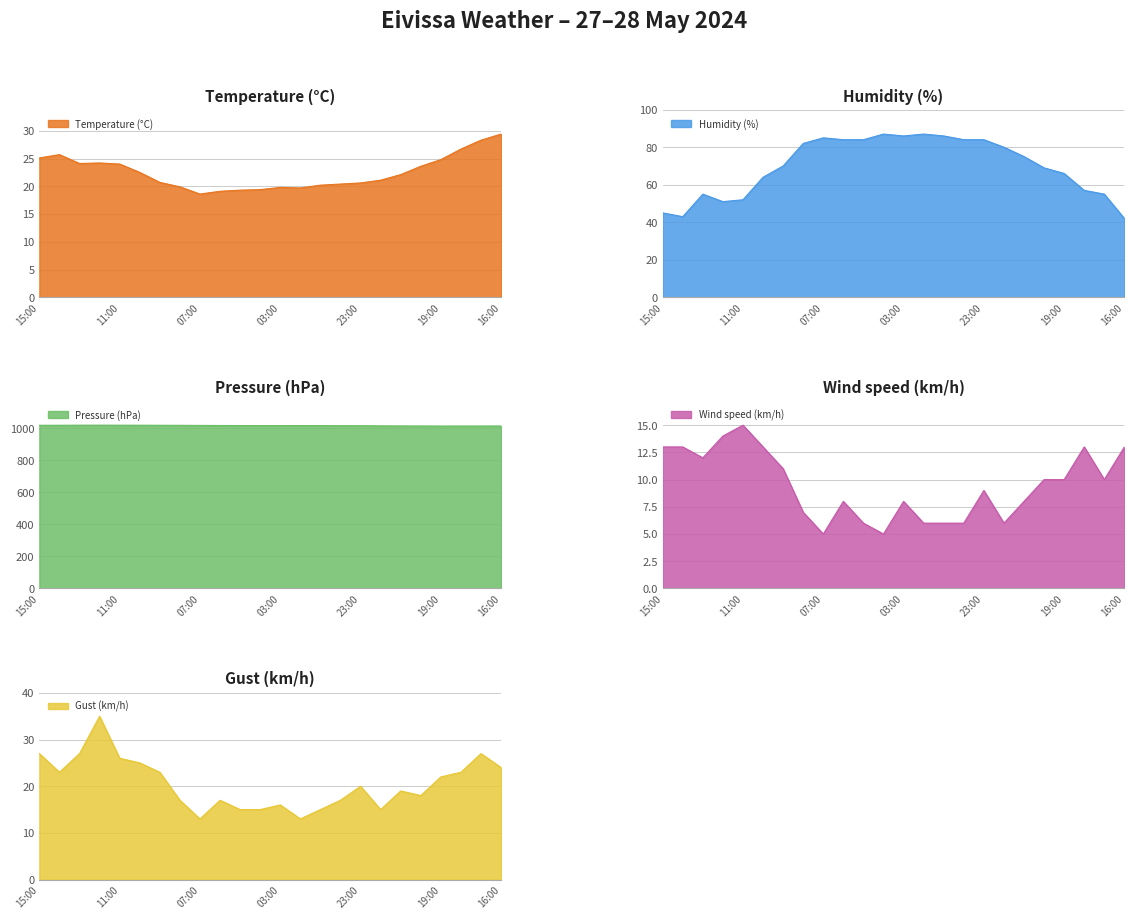

Rank the categories by Humidity (%) value from highest to lowest.

04:00, 02:00, 03:00, 01:00, 07:00, 06:00, 05:00, 00:00, 23:00, 08:00, 22:00, 21:00, 09:00, 20:00, 19:00, 10:00, 18:00, 13:00, 17:00, 11:00, 12:00, 15:00, 14:00, 16:00